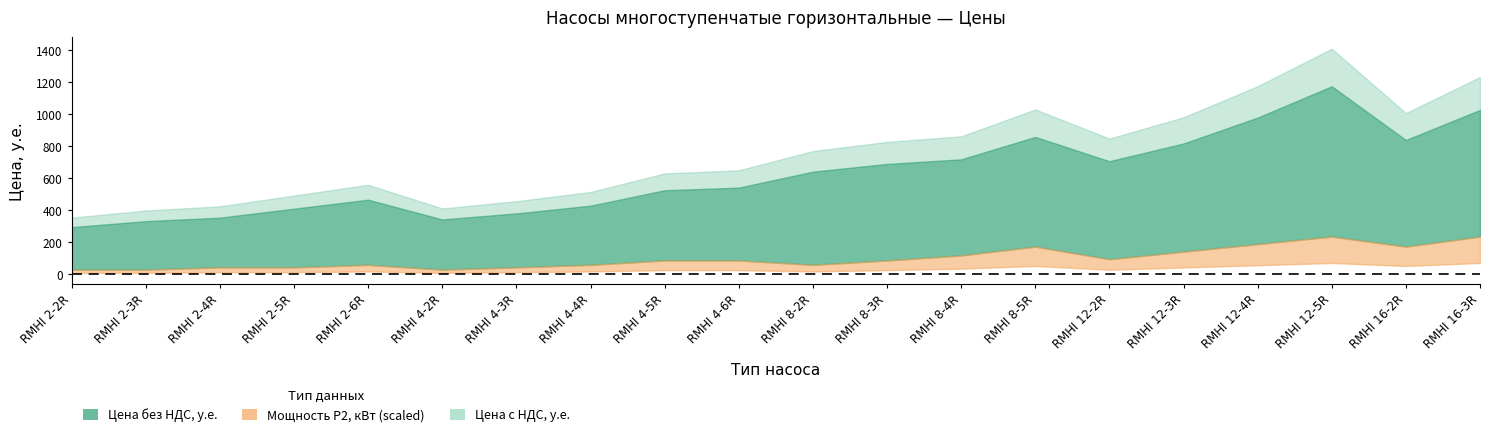

How many lines are shown in the chart?

3